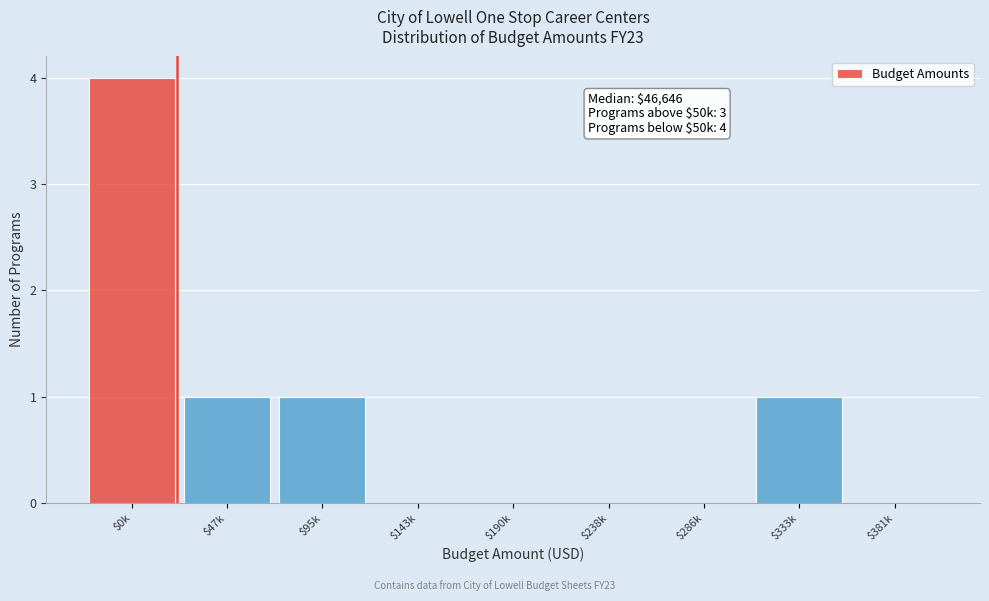

What is the sum of all values?

7